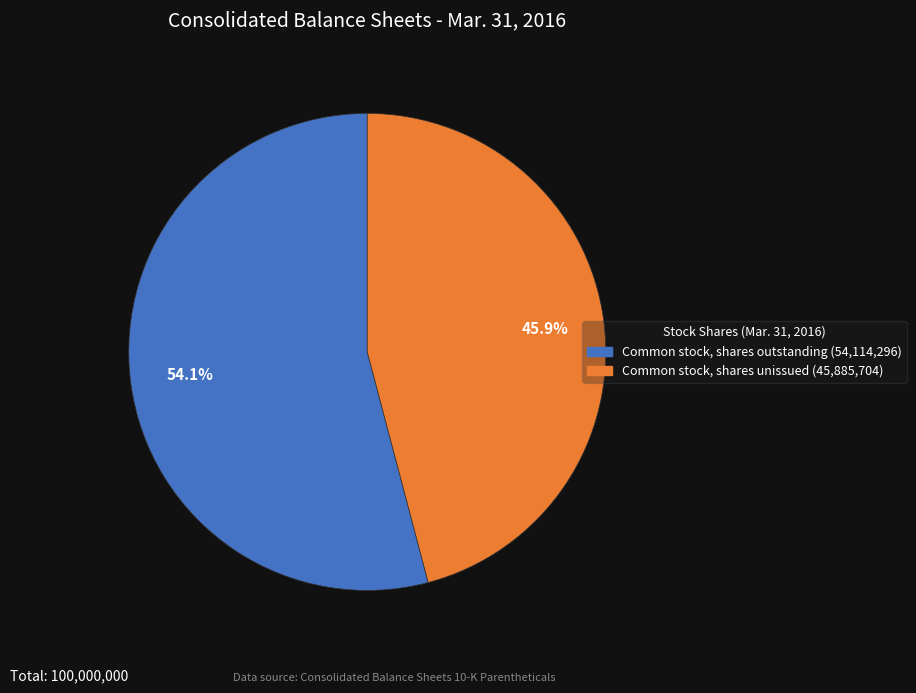

Do Common stock, shares outstanding (54,114,296) and Common stock, shares unissued (45,885,704) together represent more than half of the pie?

Yes